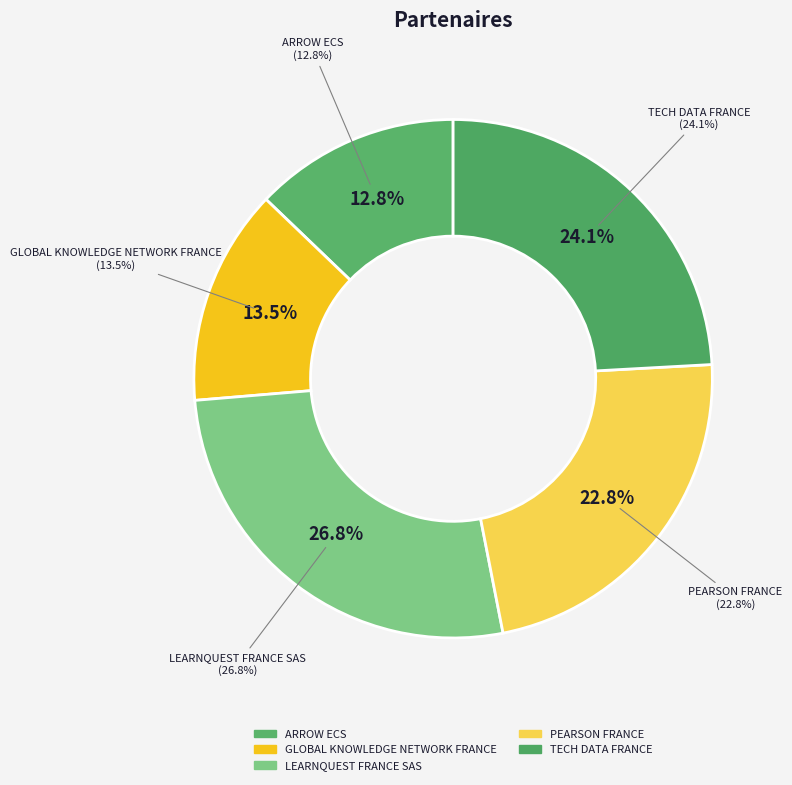

To the nearest percent, what is the average slice percentage?

20%